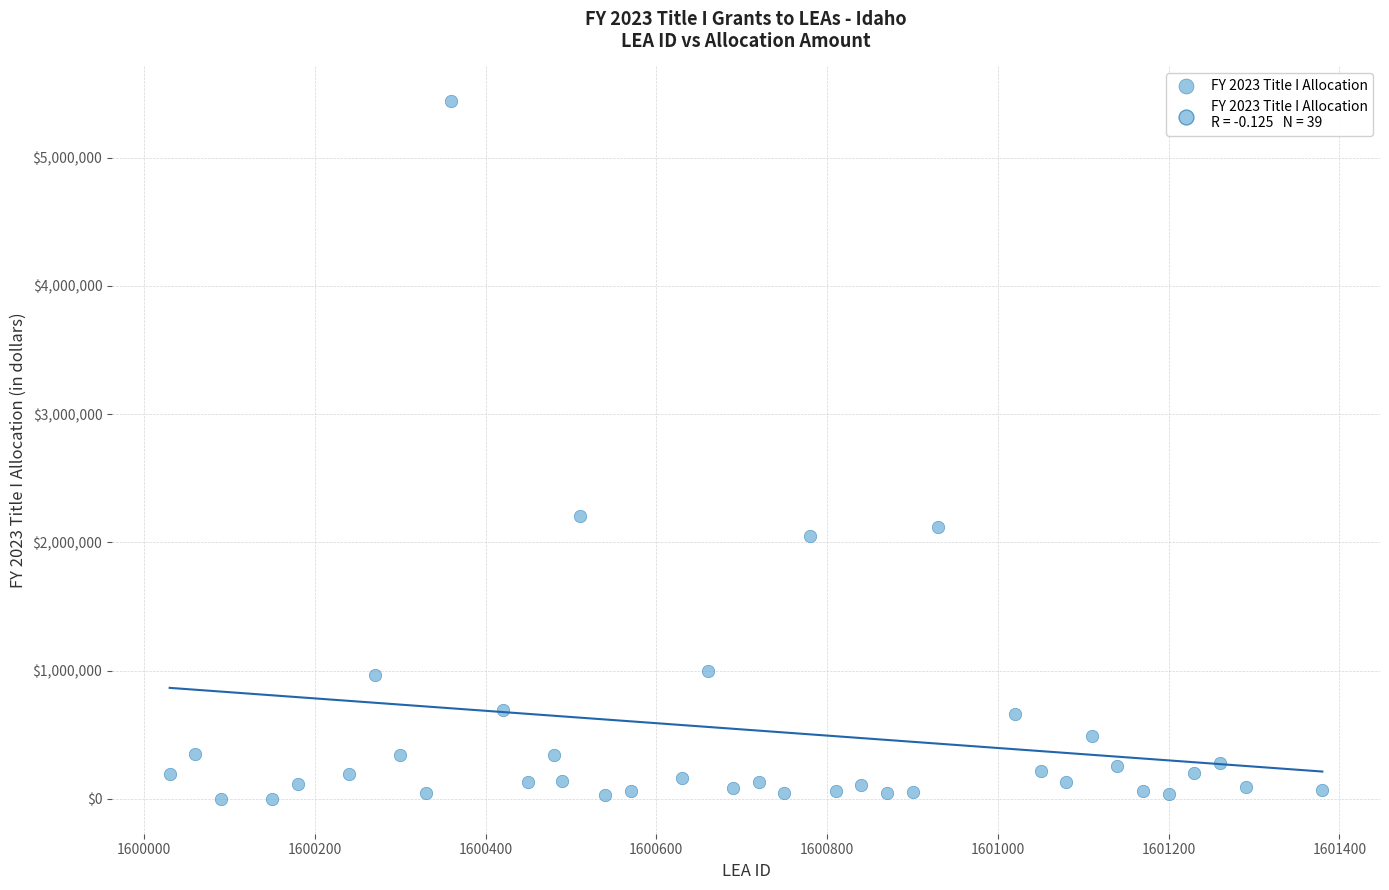

What Y value in the scatter plot is closest to 2719659?

2205725.4